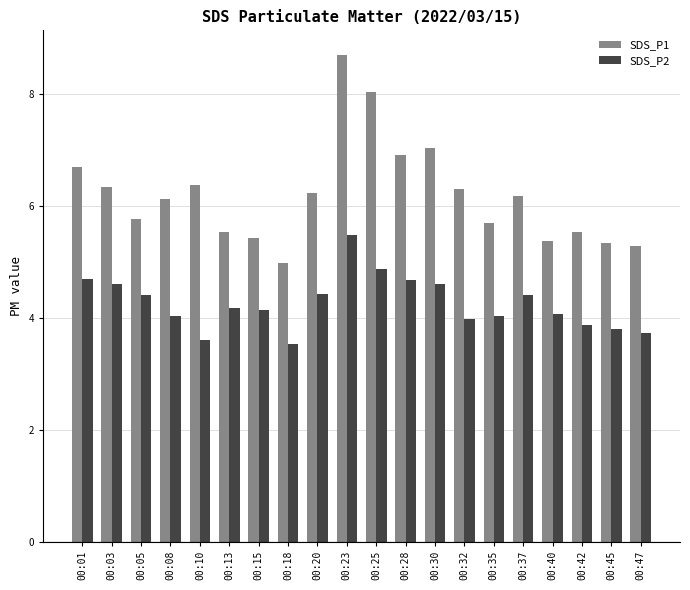

The SDS_P1 series shows 5.5 at 00:13. True or false?

True